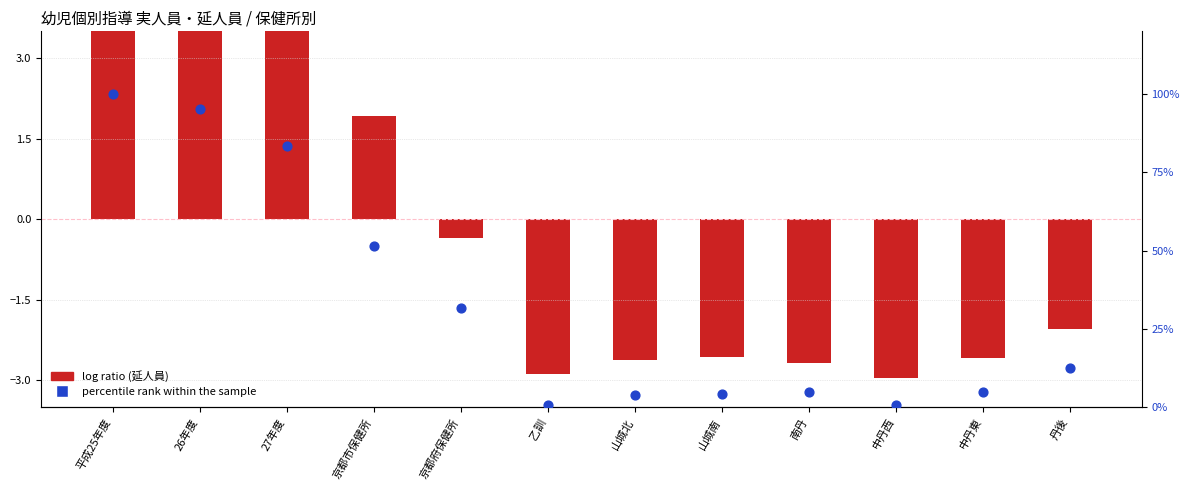

What is the total value across all series at 26年度?

101.4